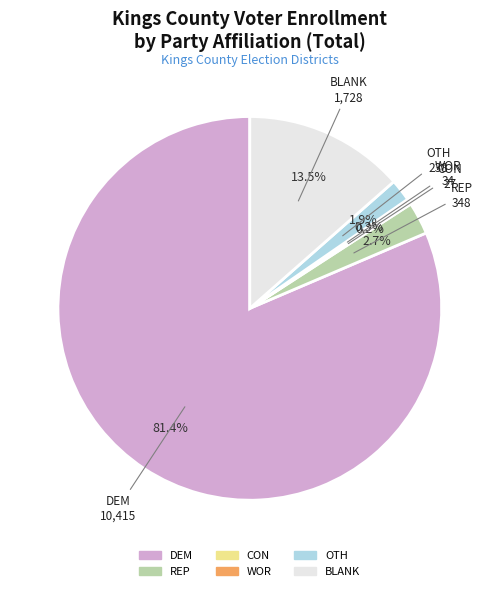

Approximately how many times larger is the value at BLANK compared to REP?

5.0